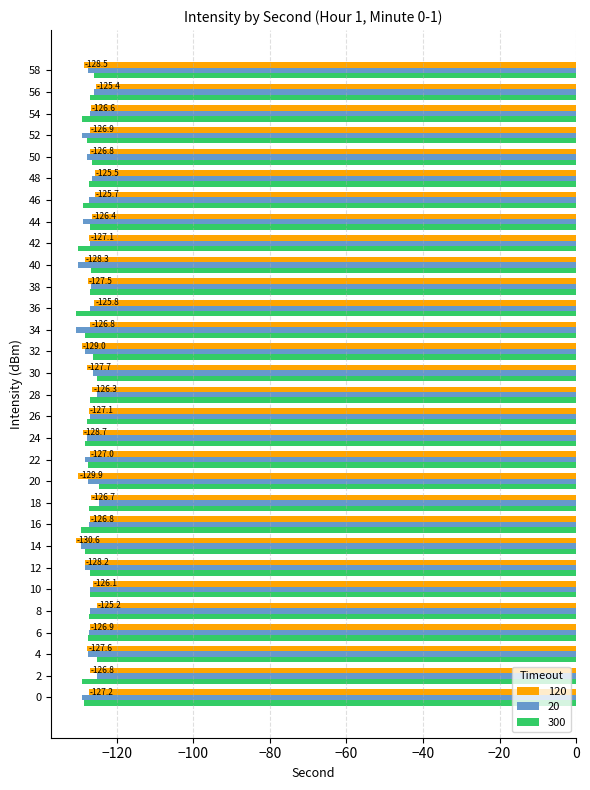

True or false: 300 has a value of -129.9 at 42.

True